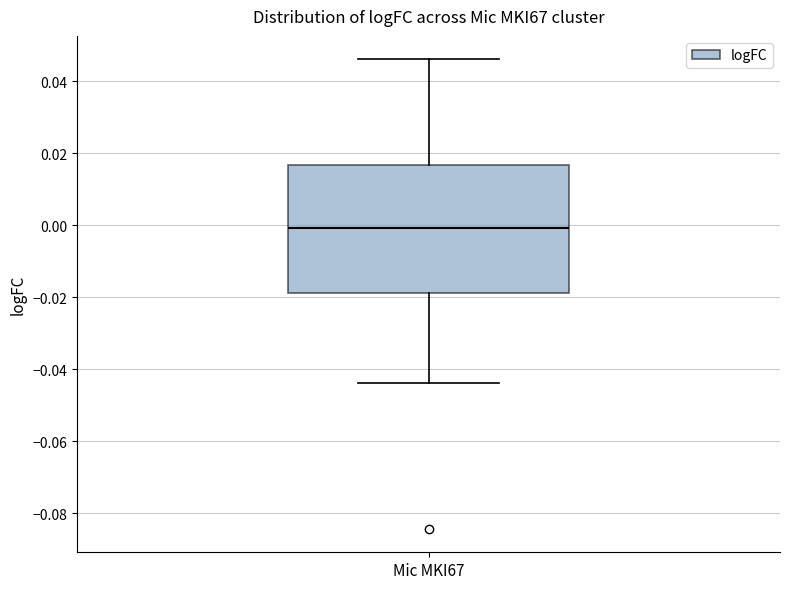

Transcribe this box plot: give where the median line is, the range the box spans, and where the two whiskers end, as read against the y-axis. The values are not printed on the chart, so give them approximately, as read against the axis.

median 0.000, box -0.018 to 0.016, whiskers -0.044 to 0.046